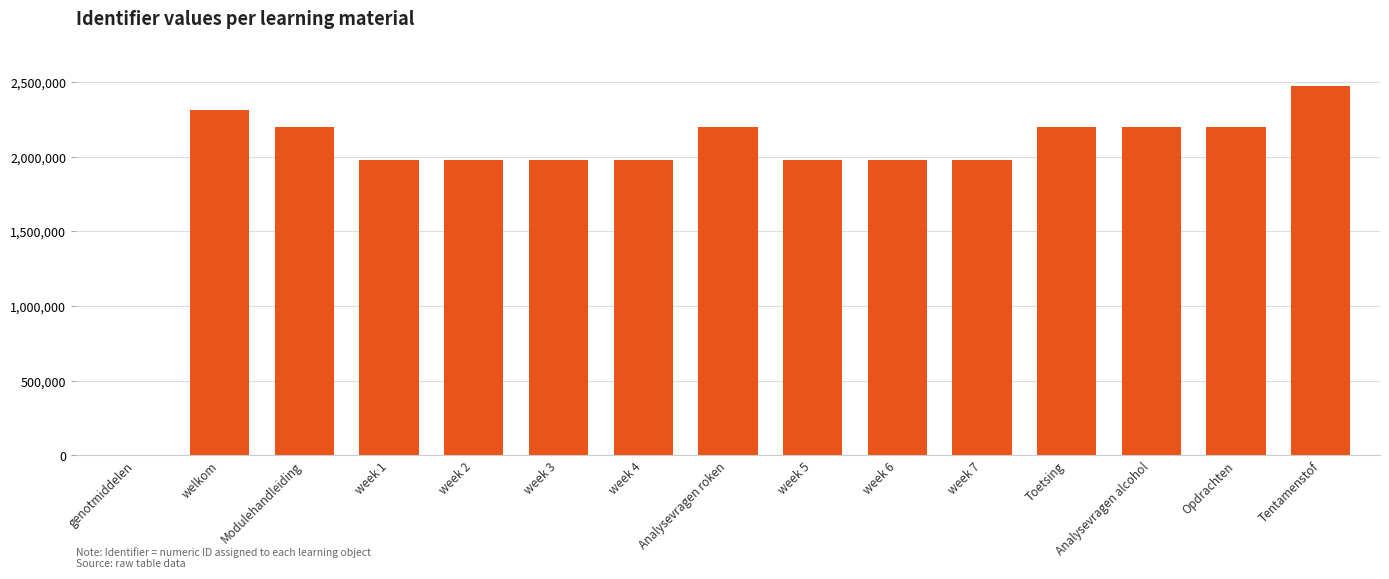

True or false: the data shows 608237 at Toetsing.

False